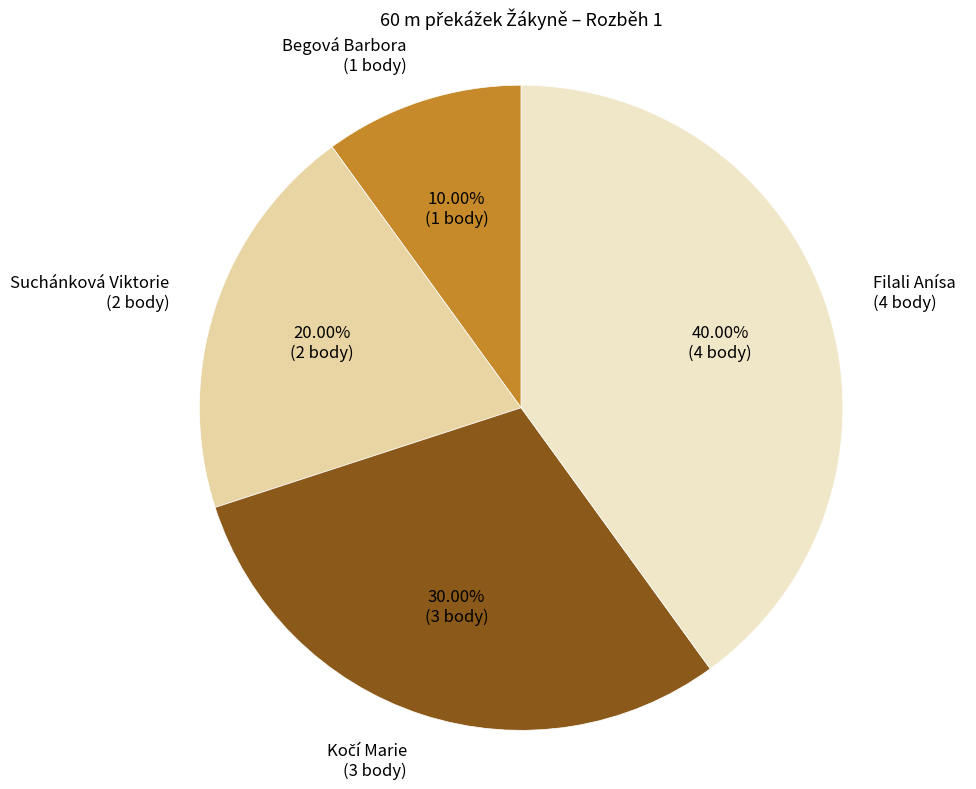

Is there a majority slice in this chart?

No